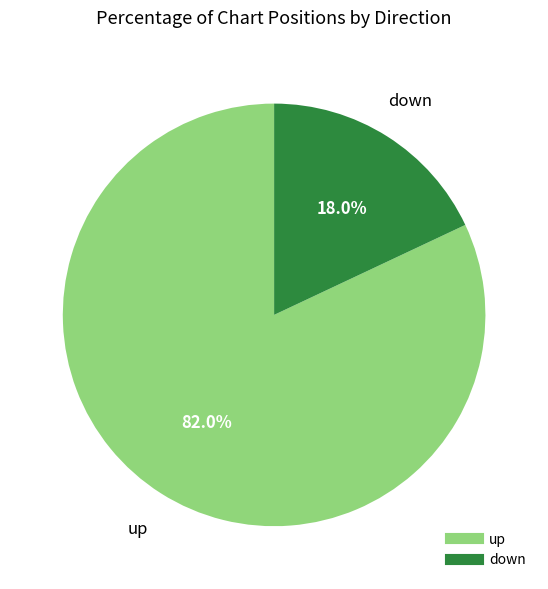

How many slices are in this pie chart?

2